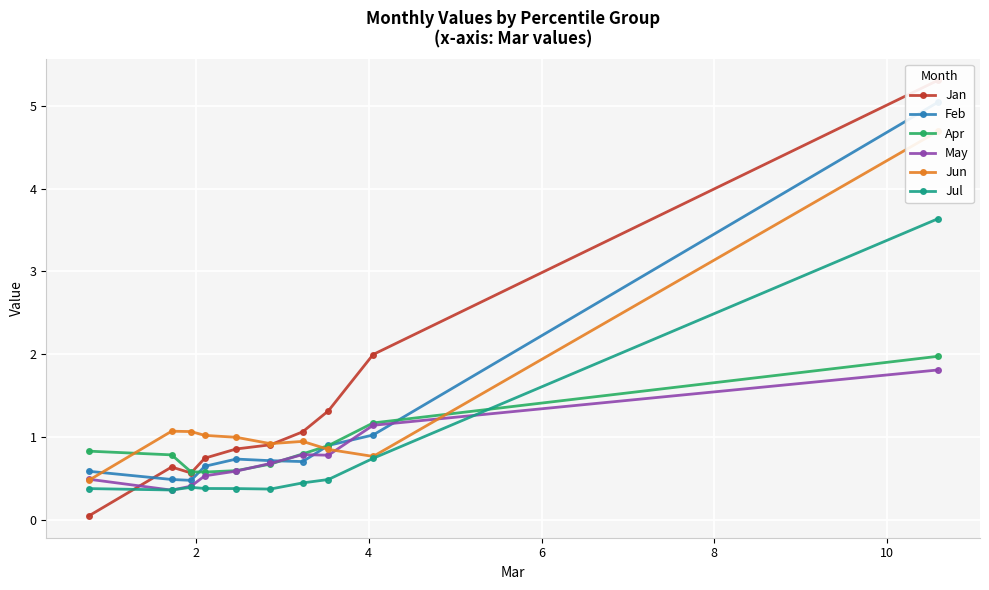

What is the minimum value for May?

0.4